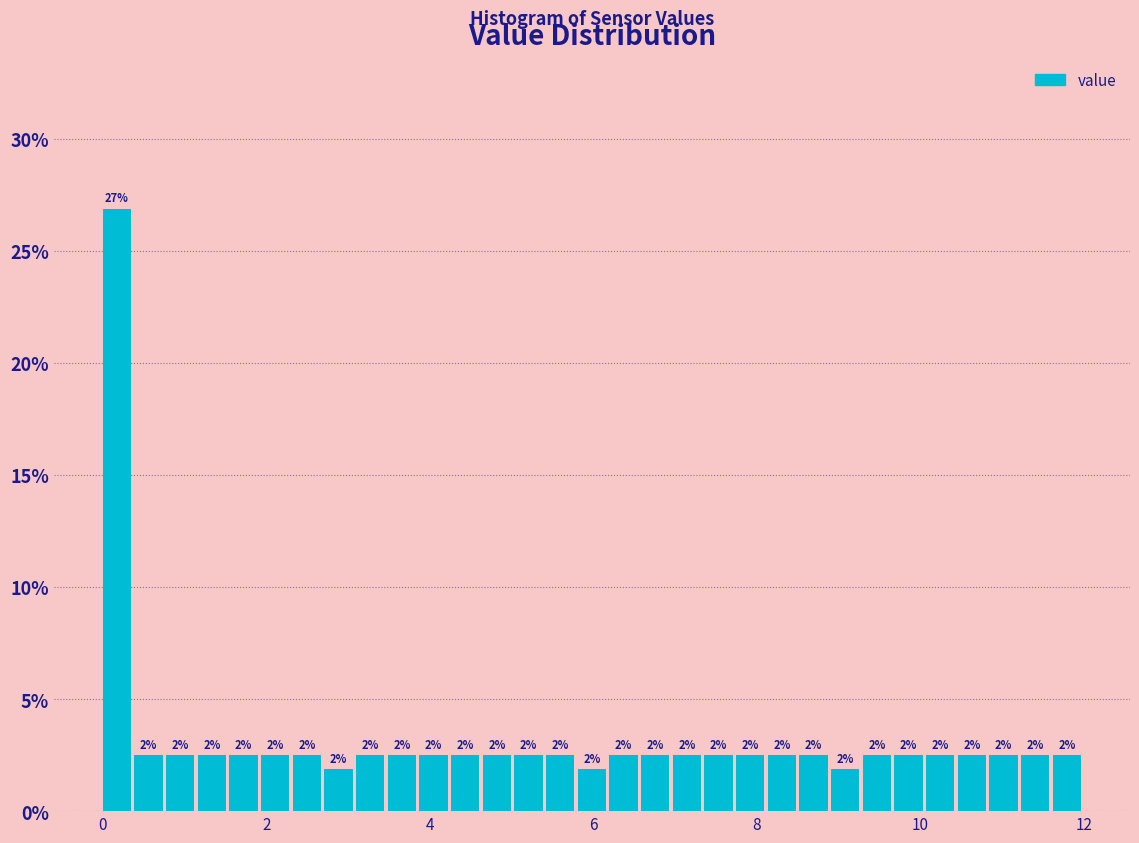

Read against the x-axis, roughly where is the centre of the tallest bar?

0.2